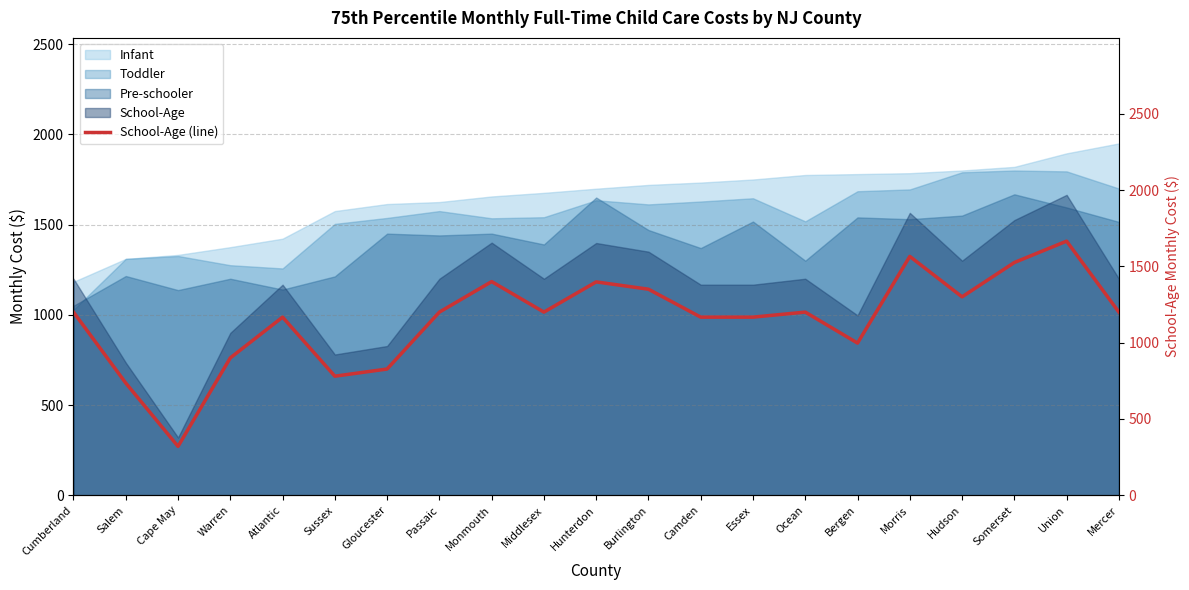

Rank the categories by value from highest to lowest.

Union, Morris, Somerset, Monmouth, Hunterdon, Burlington, Hudson, Cumberland, Passaic, Middlesex, Ocean, Mercer, Atlantic, Camden, Essex, Bergen, Warren, Gloucester, Sussex, Salem, Cape May